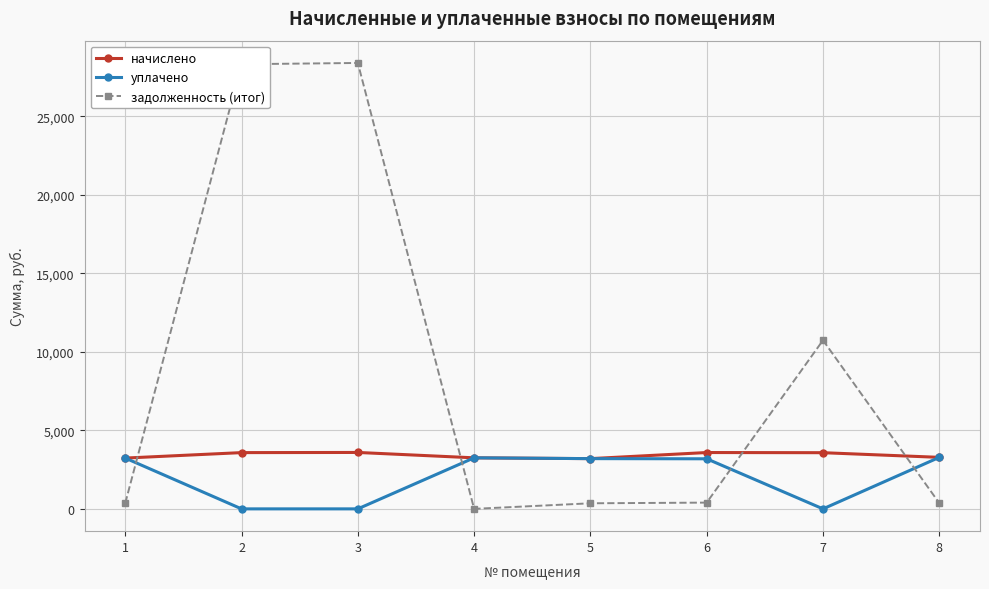

What is the sum of all задолженность (итог) values?

68945.0